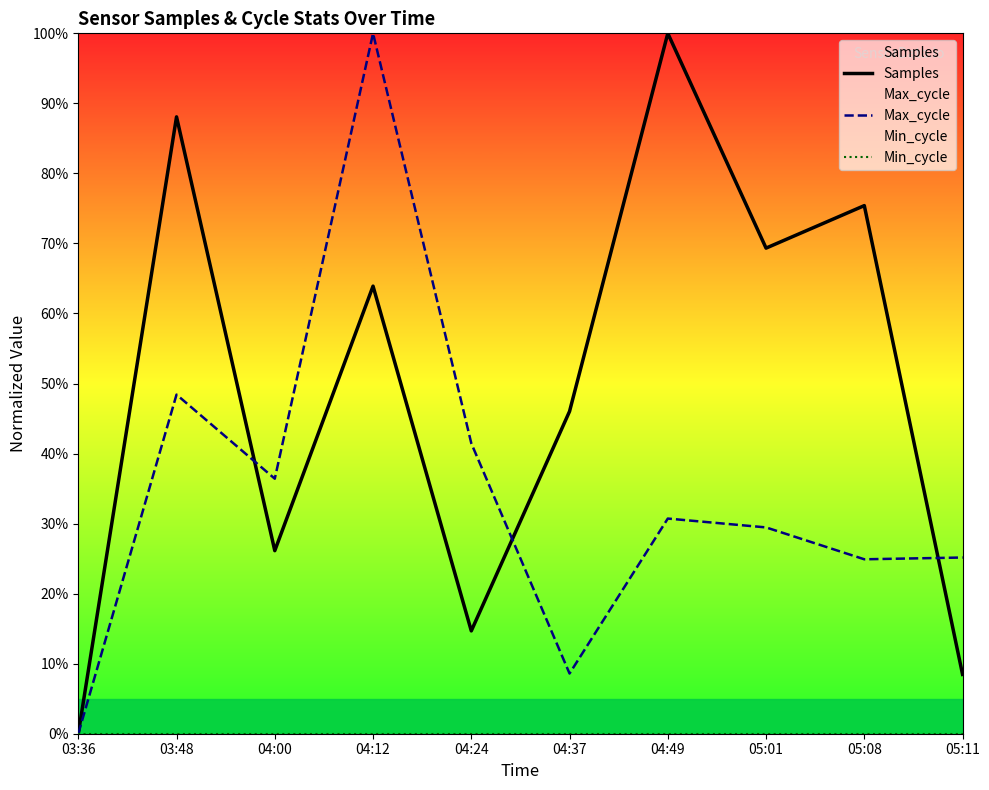

How many values in the Samples series are below 63?

5